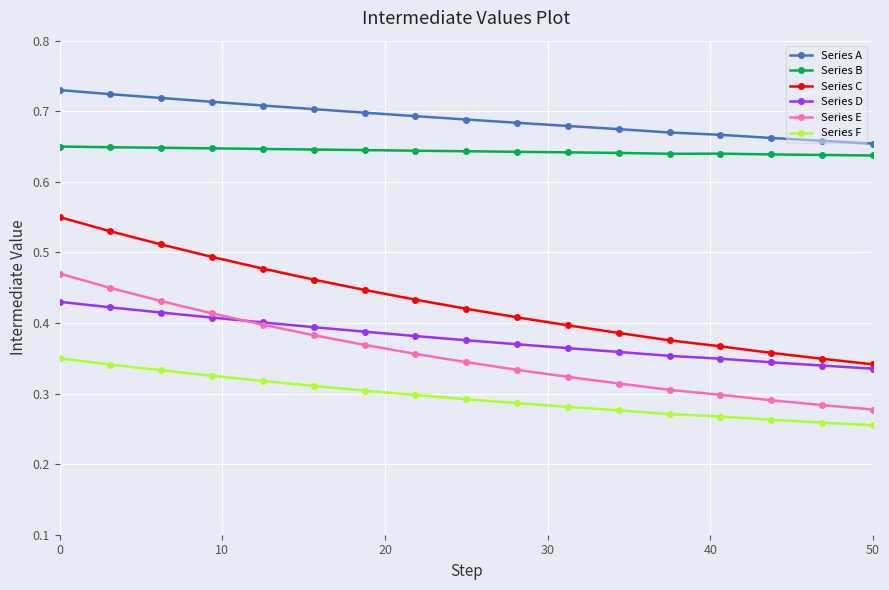

How many categories are shown in the chart?

17